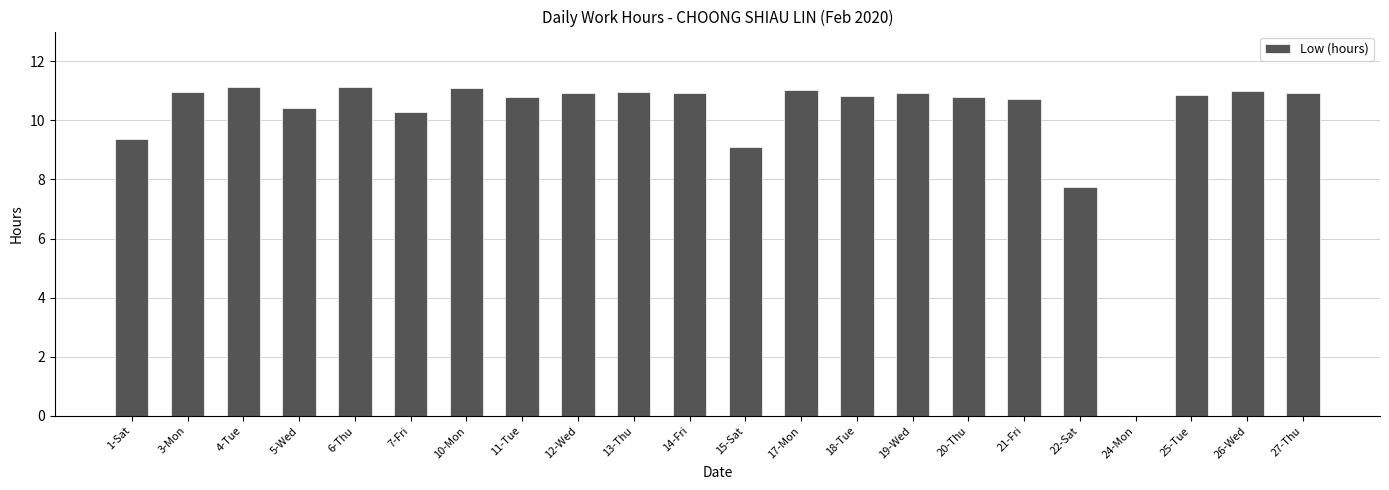

What is the sum of all values?

221.8